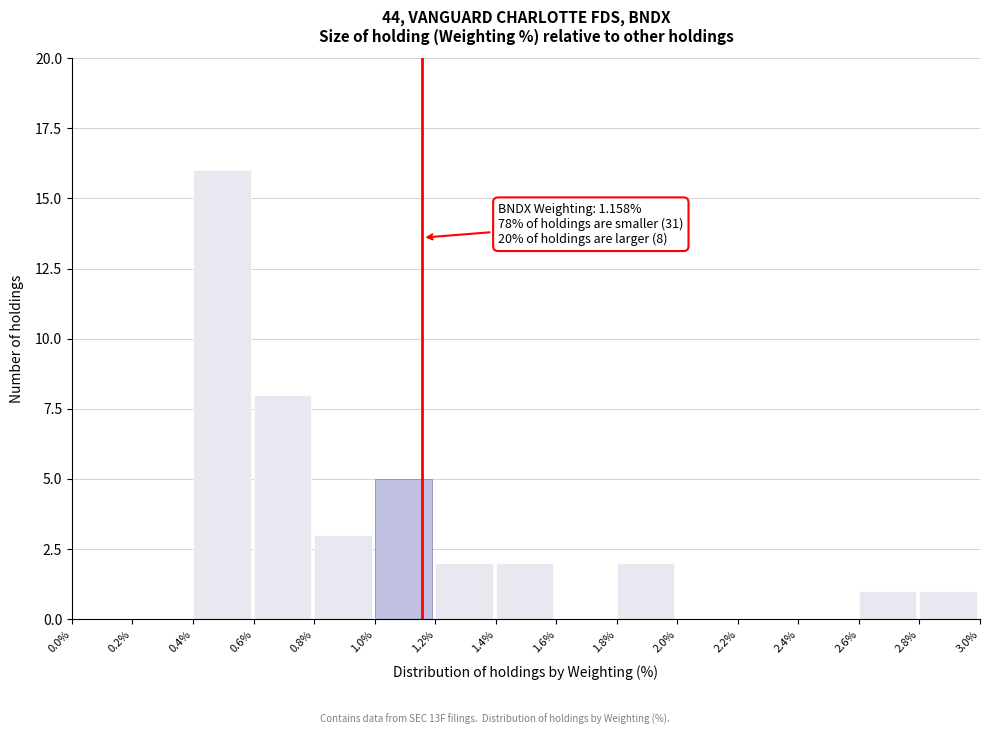

Over which range of the x-axis is the bar tallest?

0.4% to 0.6%